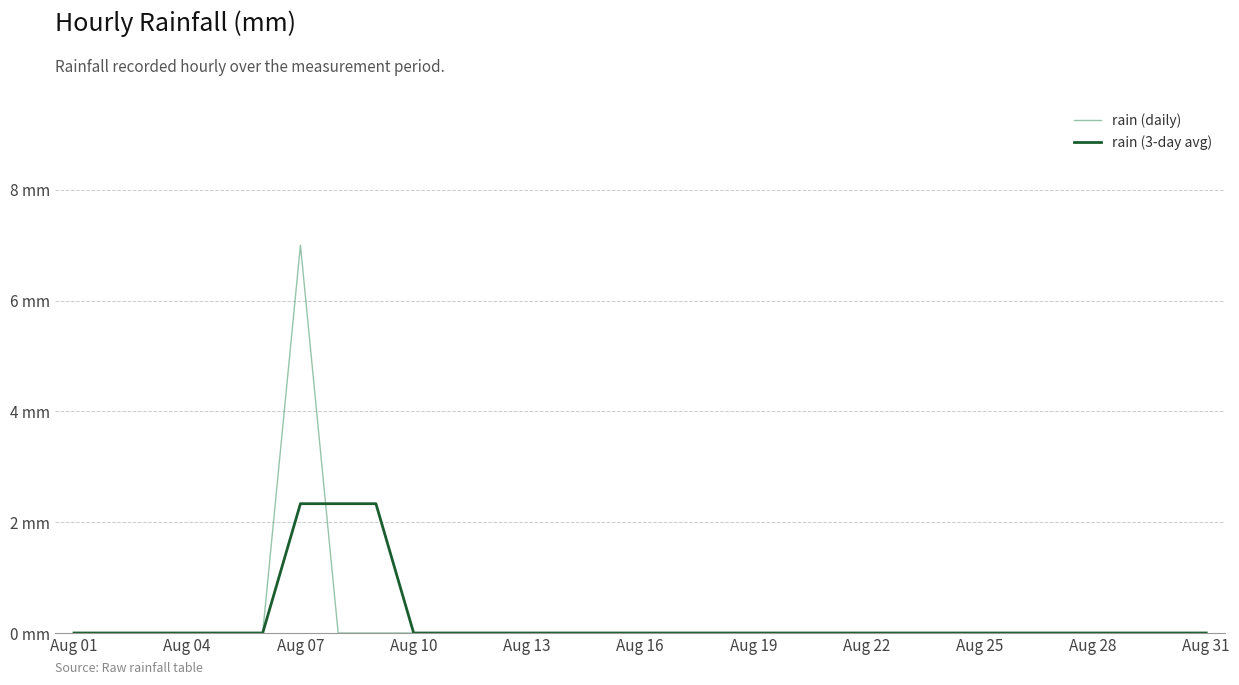

Reading right to left, transcribe all the data shown in this chart.

rain (daily): 0.0	0.0	0.0	0.0	0.0	0.0	0.0	0.0	0.0	0.0	0.0	0.0	0.0	0.0	0.0	0.0	0.0	0.0	0.0	0.0	0.0	0.0	0.0	0.0	7.0	0.0	0.0	0.0	0.0	0.0	0.0
rain (3-day avg): 0.0	0.0	0.0	0.0	0.0	0.0	0.0	0.0	0.0	0.0	0.0	0.0	0.0	0.0	0.0	0.0	0.0	0.0	0.0	0.0	0.0	0.0	2.3	2.3	2.3	0.0	0.0	0.0	0.0	0.0	0.0